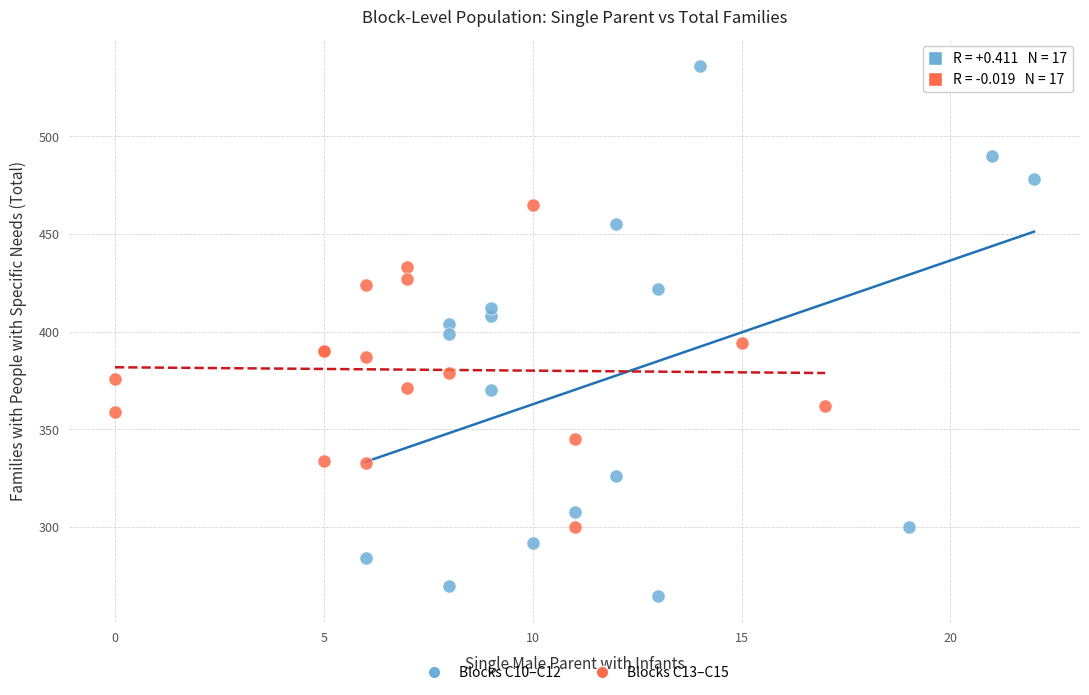

What are all the series names shown in the legend?

Blocks C10–C12, Blocks C13–C15